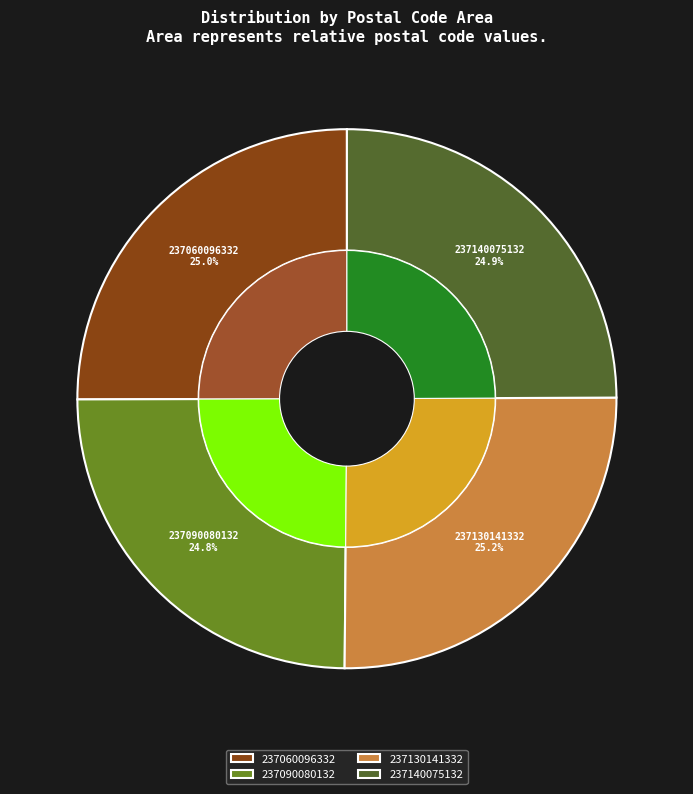

To the nearest percent, what is the combined percentage of 237140075132 and 237130141332?

50%